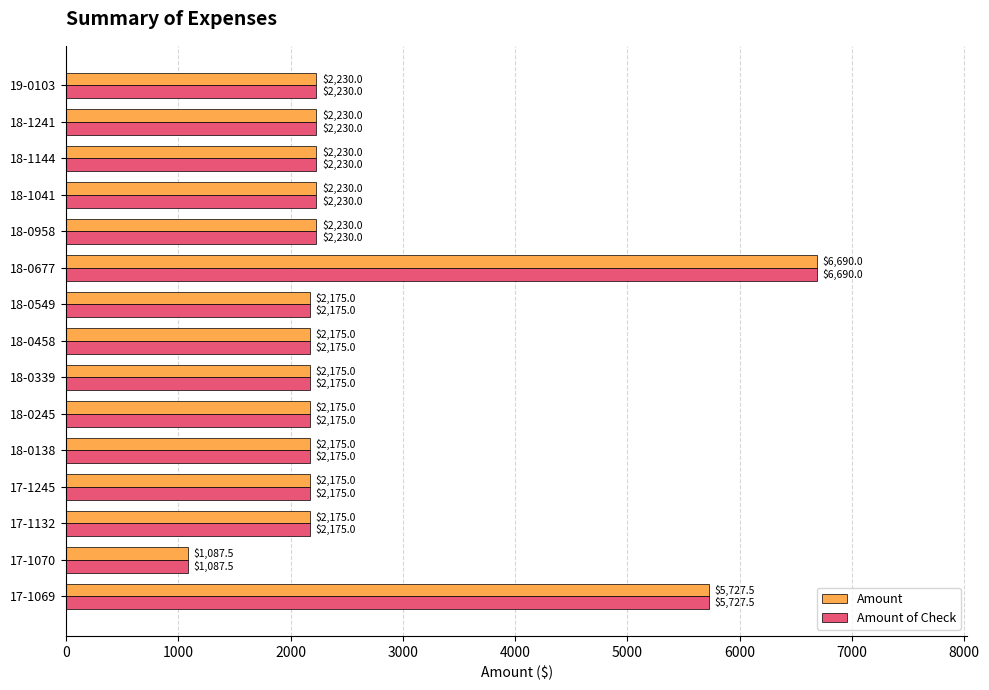

What is the maximum value shown in the chart?

6690.0